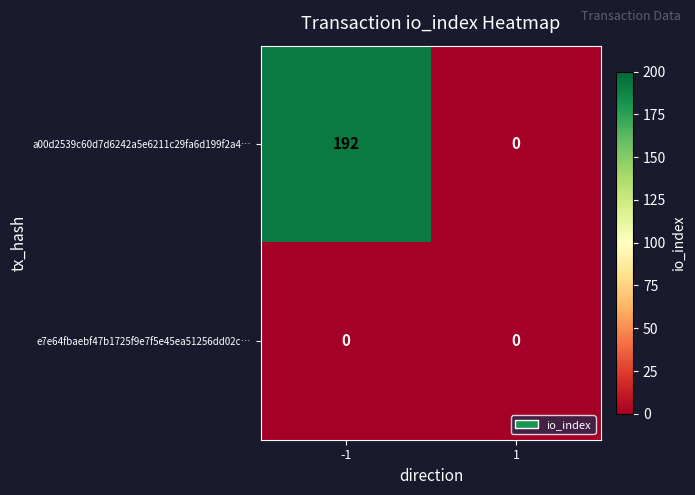

Between -1 and 1, which series saw the biggest shift?

a00d2539c60d7d6242a5e6211c29fa6d199f2a4…